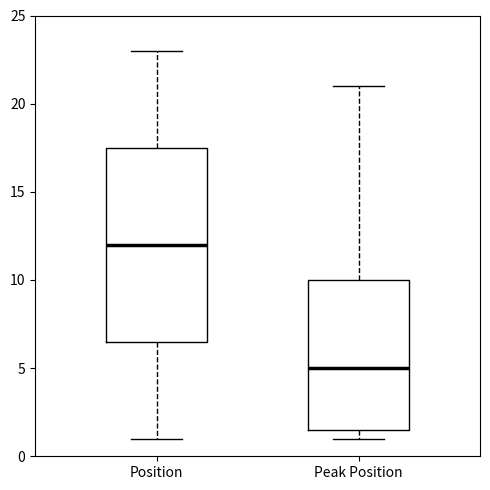

Where is the upper edge of the box for Position on the y-axis? The values are not printed on the chart, so give them approximately, as read against the axis.

17.5